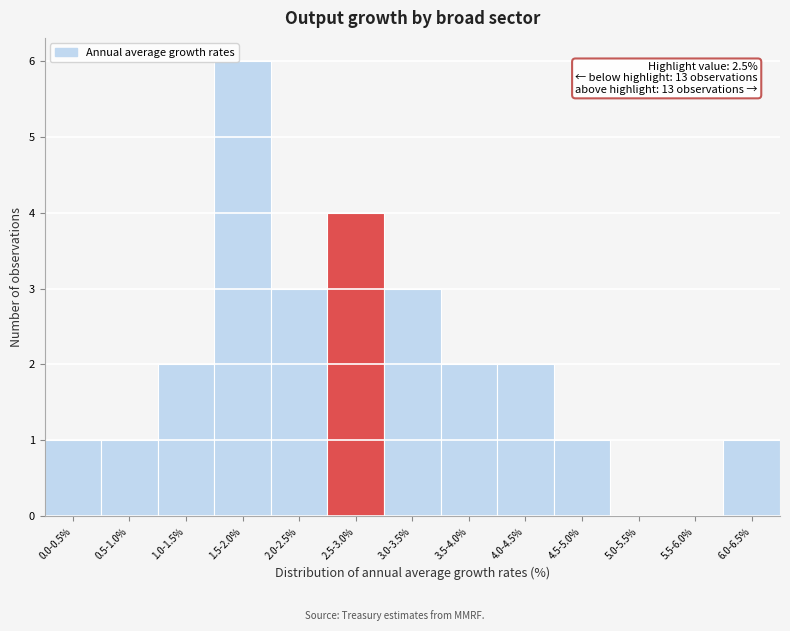

Reading right to left, list all the values displayed in this chart.

6.0-6.5%=1	5.5-6.0%=0	5.0-5.5%=0	4.5-5.0%=1	4.0-4.5%=2	3.5-4.0%=2	3.0-3.5%=3	2.5-3.0%=4	2.0-2.5%=3	1.5-2.0%=6	1.0-1.5%=2	0.5-1.0%=1	0.0-0.5%=1